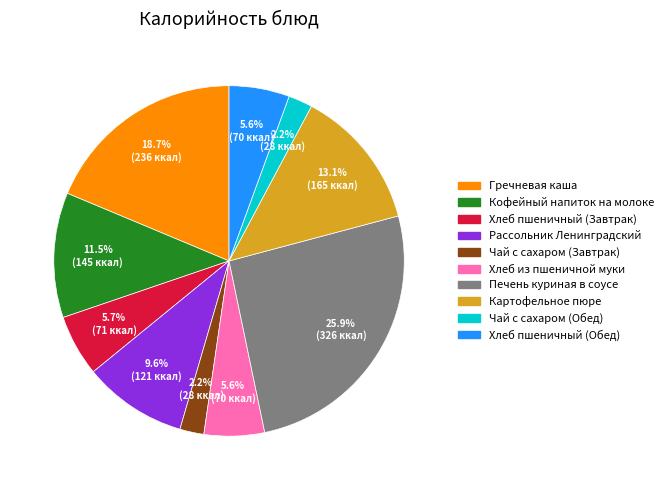

Does Чай с сахаром (Завтрак) account for over 50% of the chart?

No